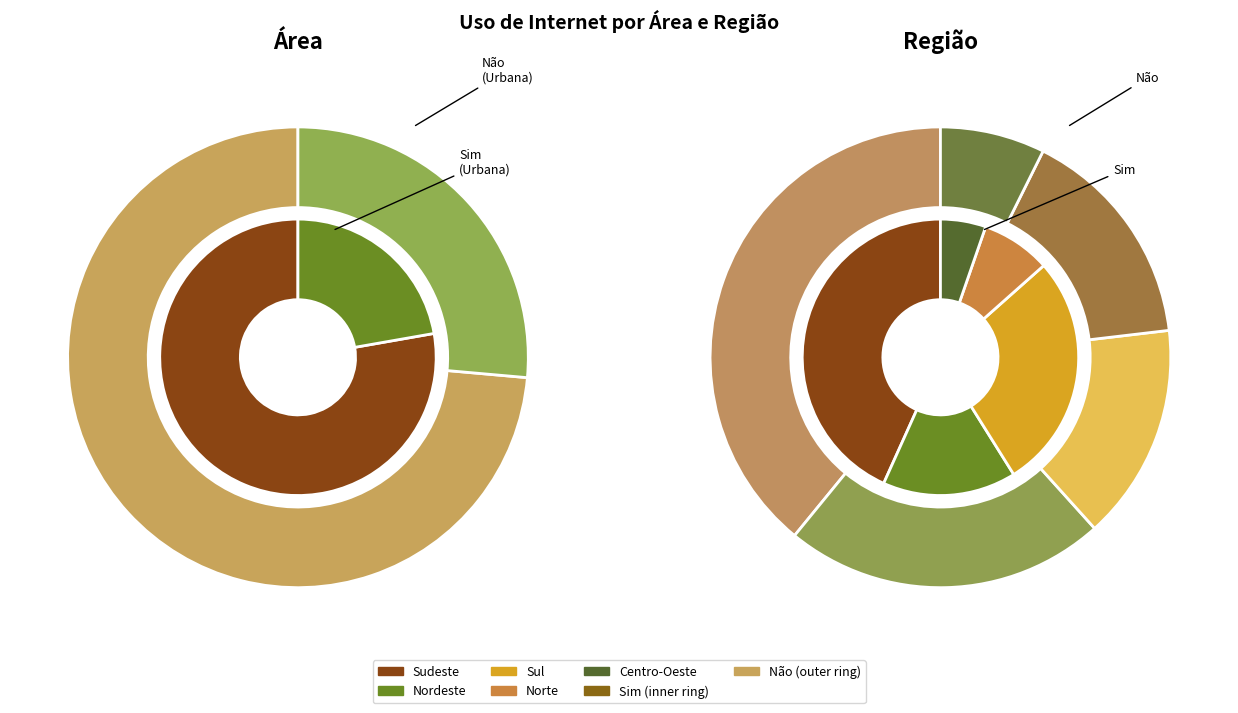

What is the spread (max minus min) of values at Rural?

2514448